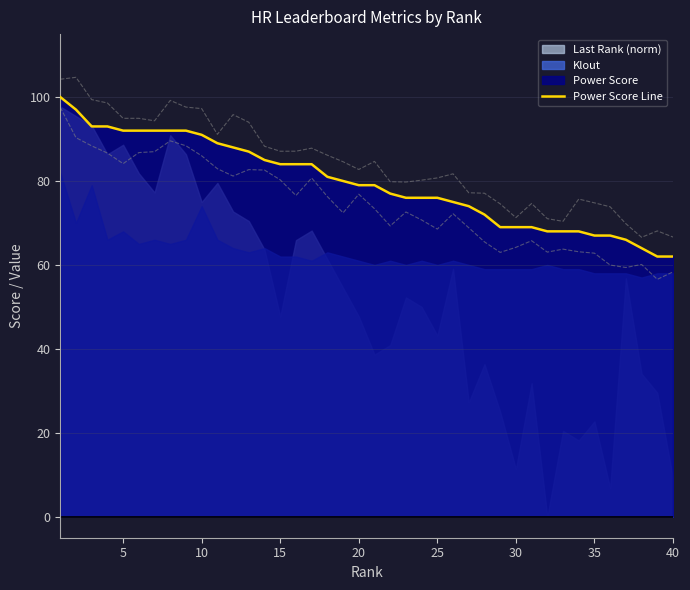

True or false: the data has more than 0 interior local peaks.

False